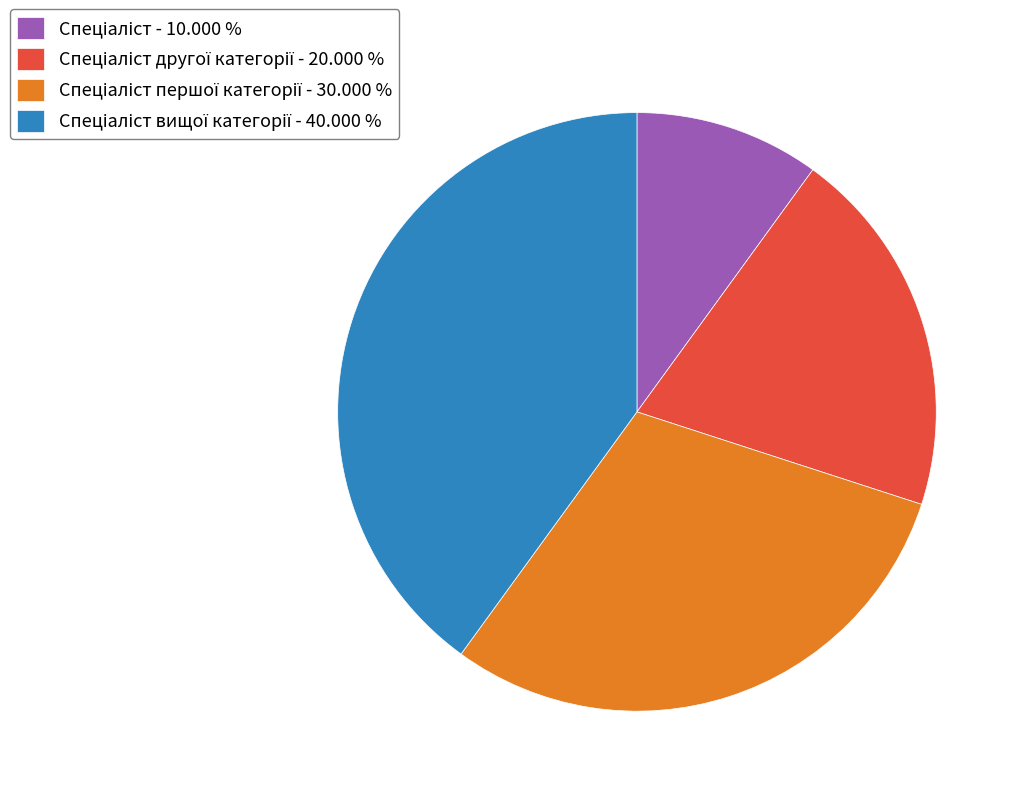

Is there any slice that represents more than half of the pie?

No